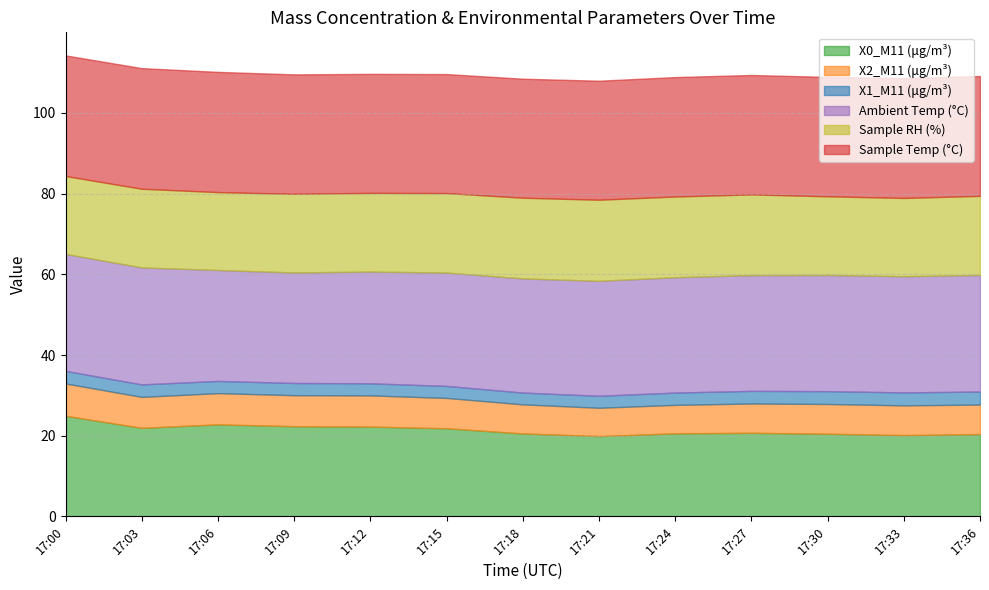

In Ambient Temp (°C), how many points are lower than both neighbors (excluding endpoints)?

1